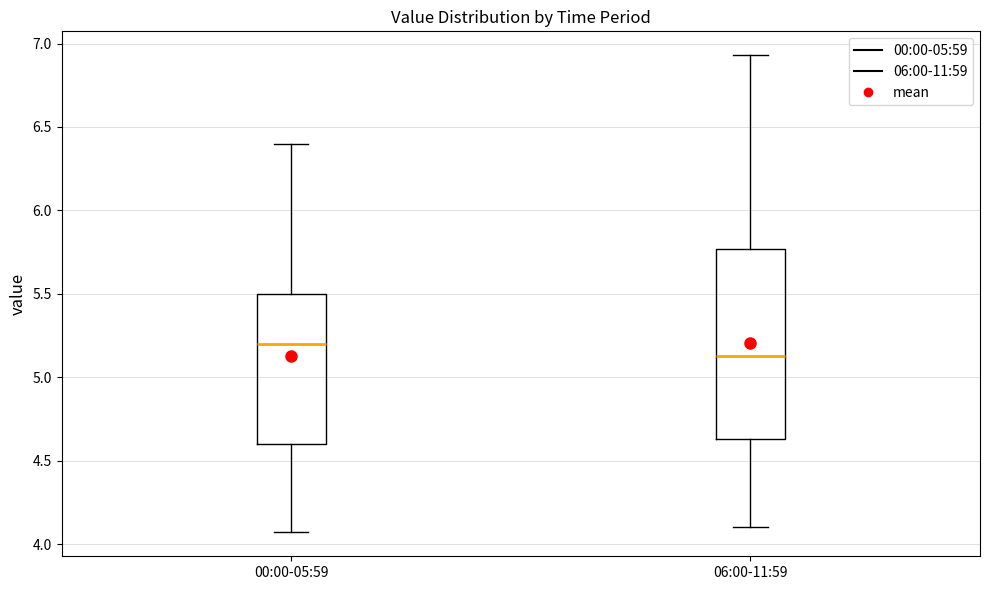

Where is the lower edge of the box for 00:00-05:59 on the y-axis? The values are not printed on the chart, so give them approximately, as read against the axis.

4.60